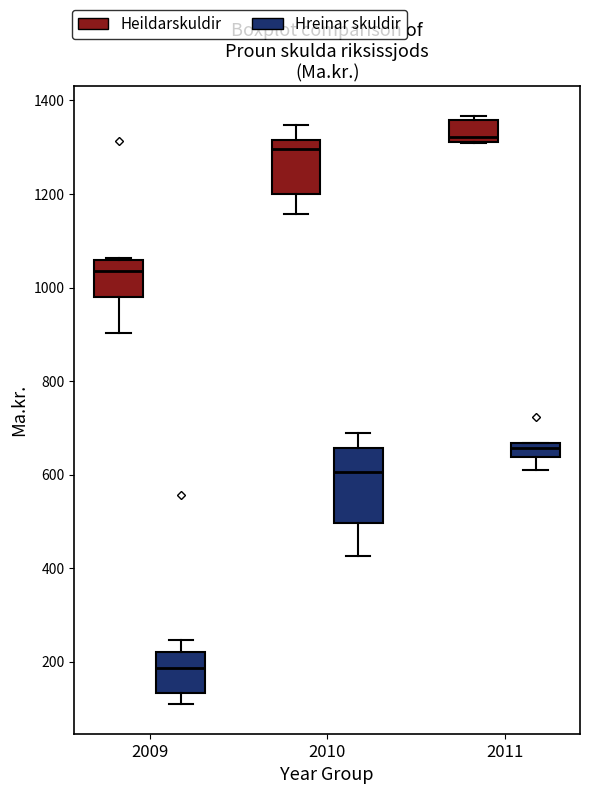

Which box is the tallest, from its lower edge to its upper edge?

2010 (Hreinar skuldir)